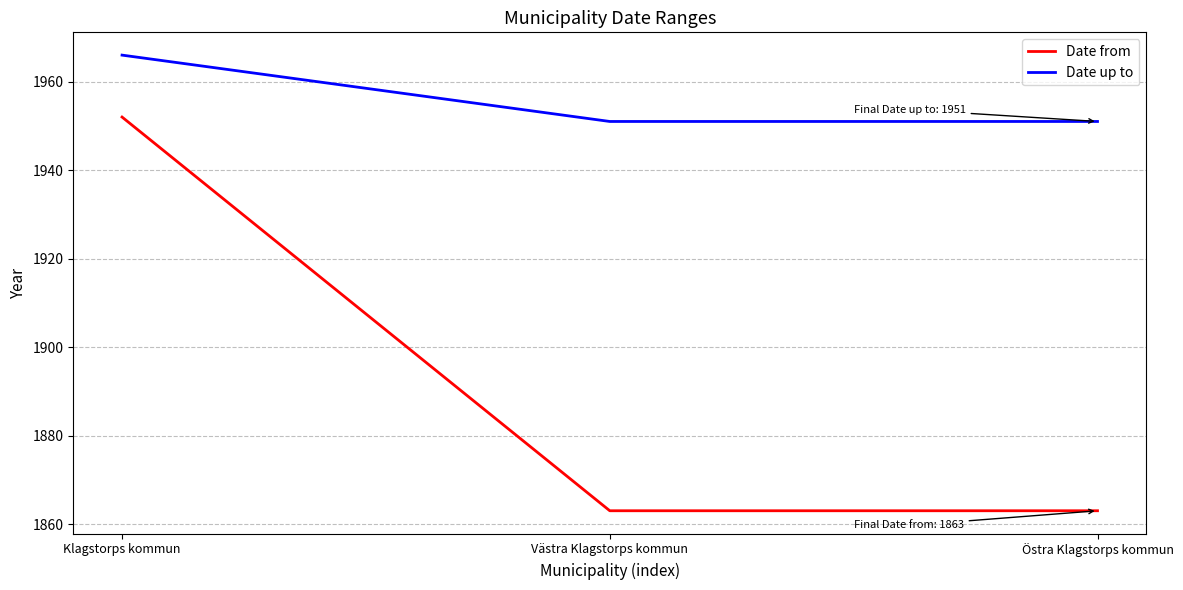

Is the value of Date up to at Klagstorps kommun greater than the value of Date from at Västra Klagstorps kommun?

Yes